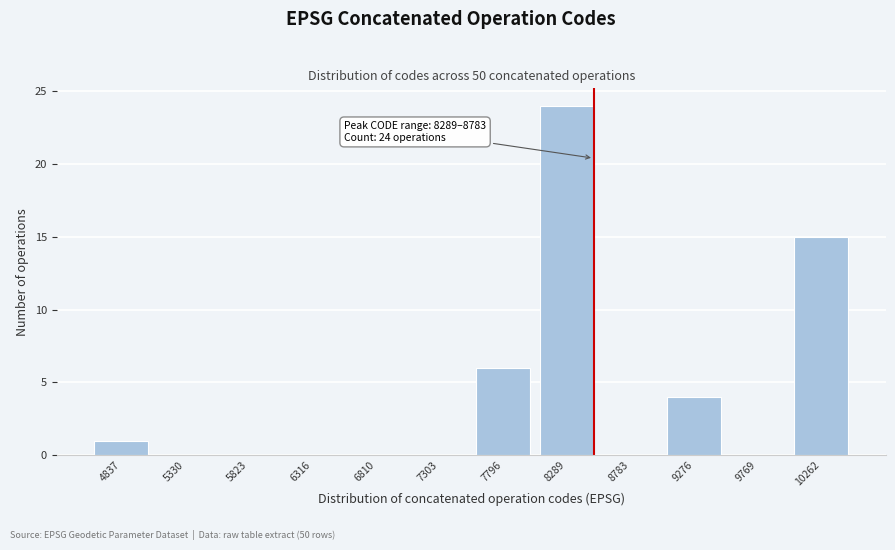

Reading left to right, what are all the values shown in this chart?

4837=1	5330=0	5823=0	6316=0	6810=0	7303=0	7796=6	8289=24	8783=0	9276=4	9769=0	10262=15